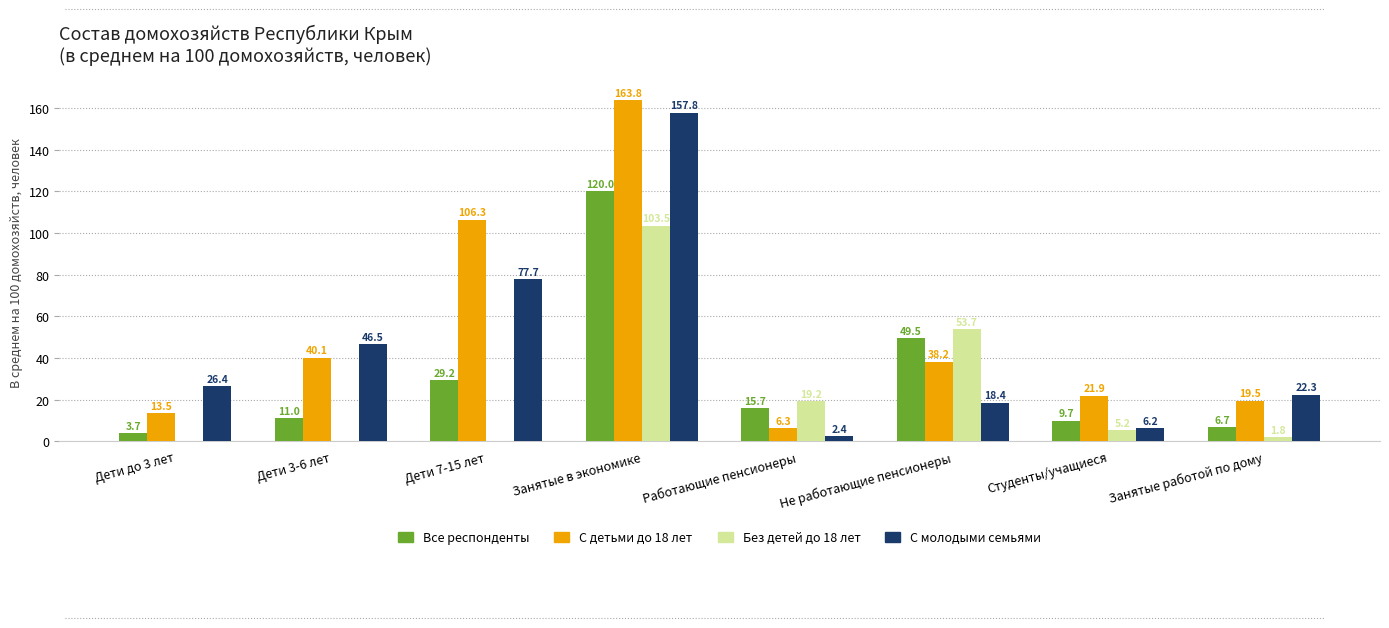

Read the Все респонденты value at Студенты/учащиеся.

9.7